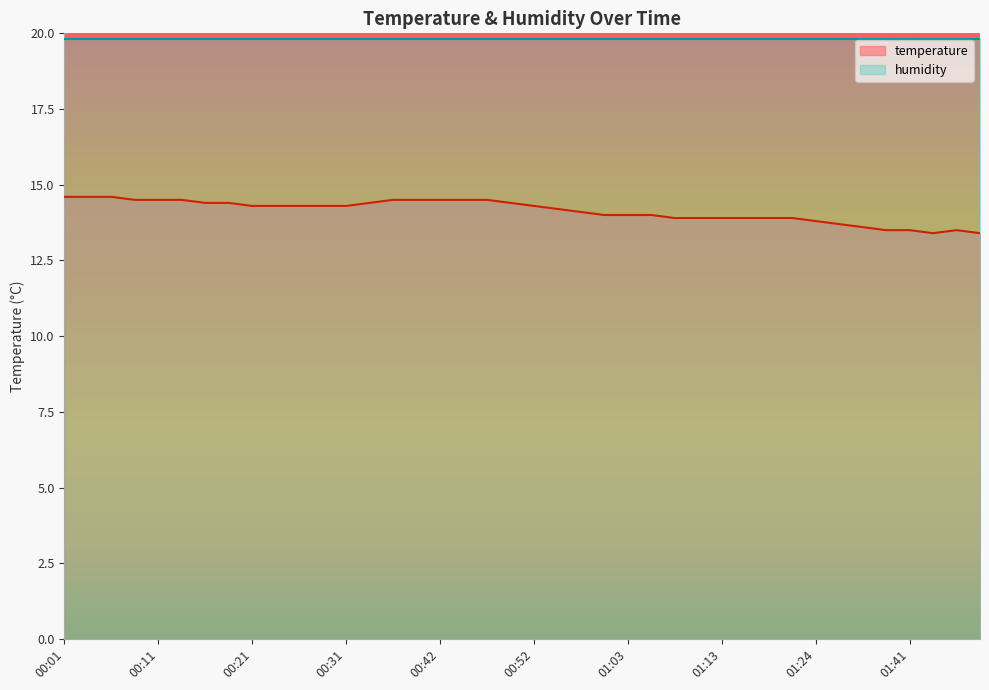

What is the difference between the maximum and minimum values?

1.2